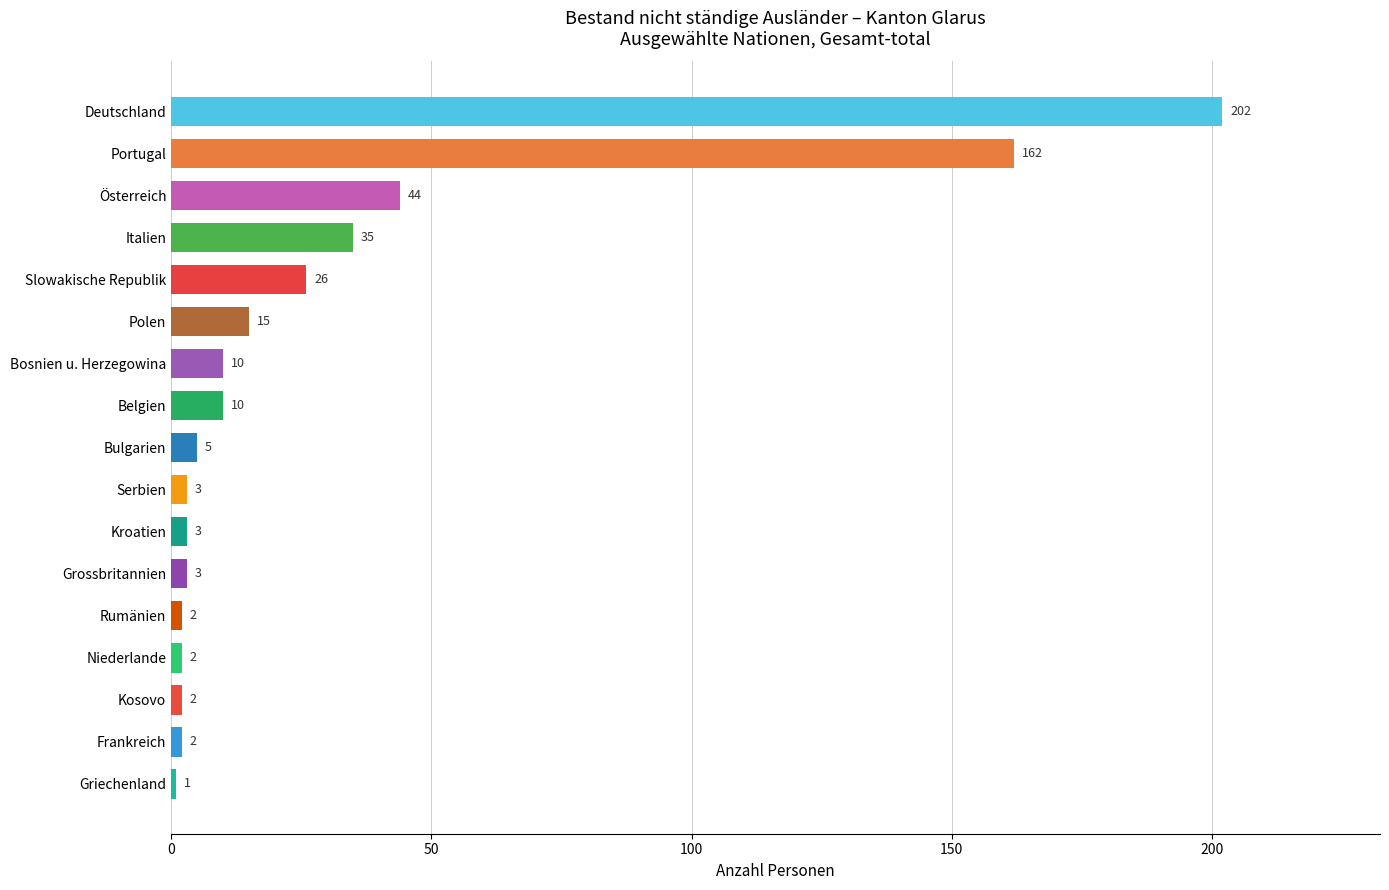

Which has a higher value, Serbien or Bosnien u. Herzegowina?

Bosnien u. Herzegowina